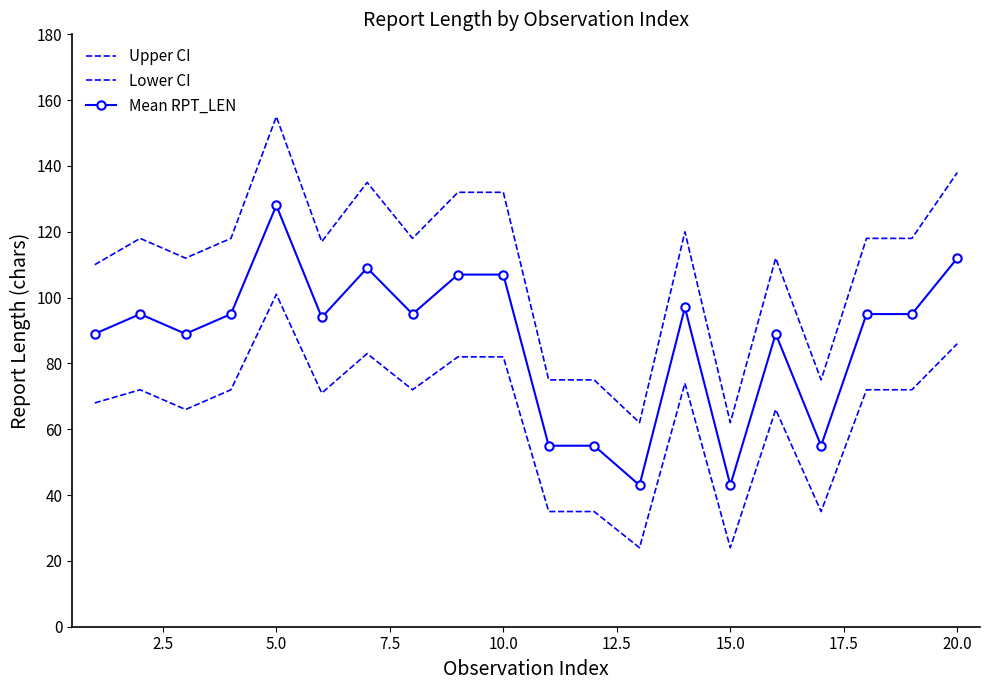

How many lines are shown in the chart?

3